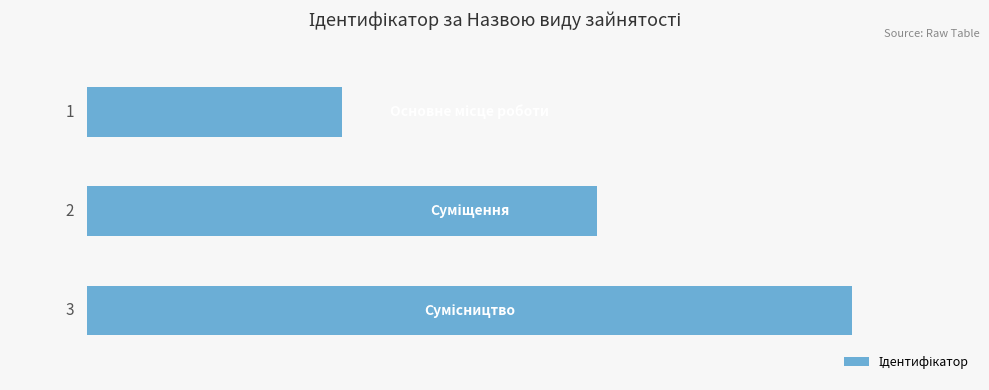

What is the value of the 2nd bar from the top?

2